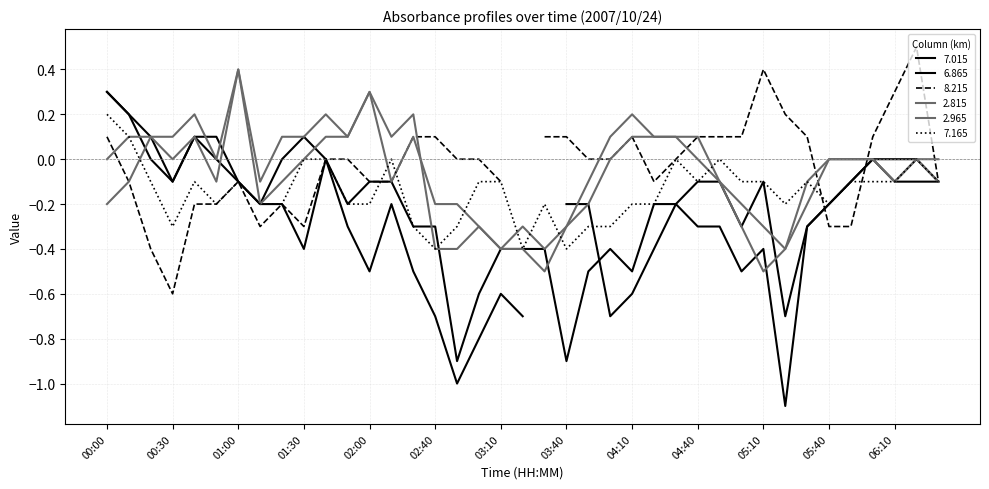

True or false: 6.865 has a value of -0.3 at 03:00.

False